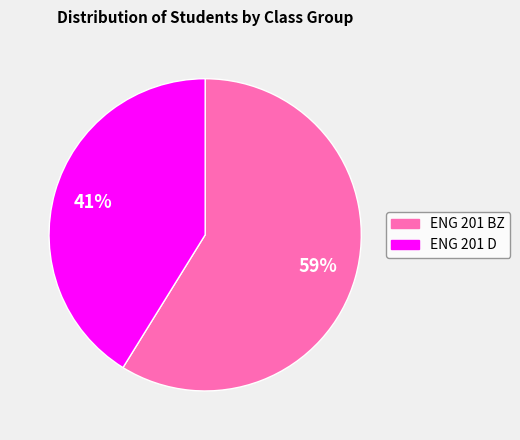

Which slice is the smallest?

ENG 201 D